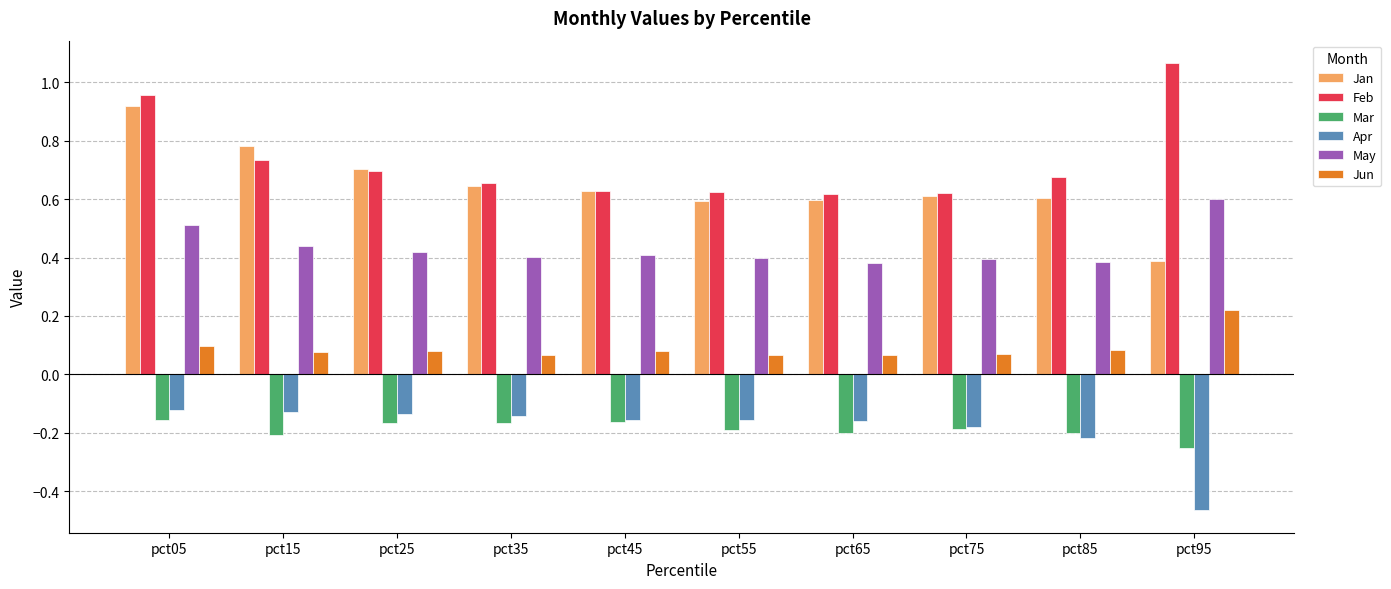

What are all the series names shown in the legend?

Jan, Feb, Mar, Apr, May, Jun